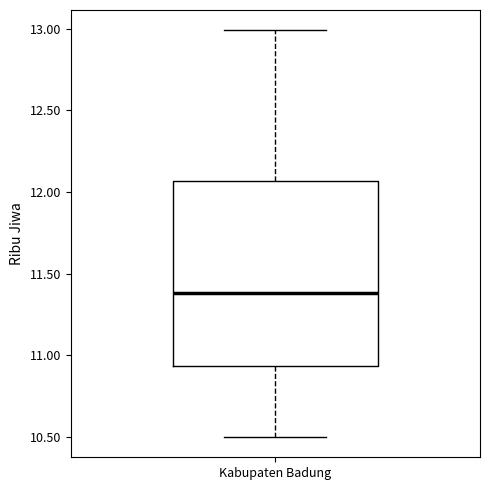

Read this box plot against the y-axis: the position of the median line, the range covered by the box, and the ends of both whiskers. The values are not printed on the chart, so give them approximately, as read against the axis.

median 11.40, box 10.95 to 12.05, whiskers 10.50 to 13.00